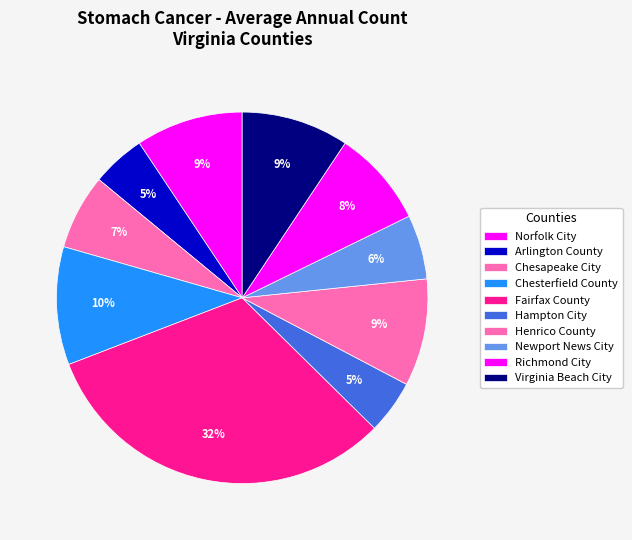

Does Henrico County account for over 50% of the chart?

No